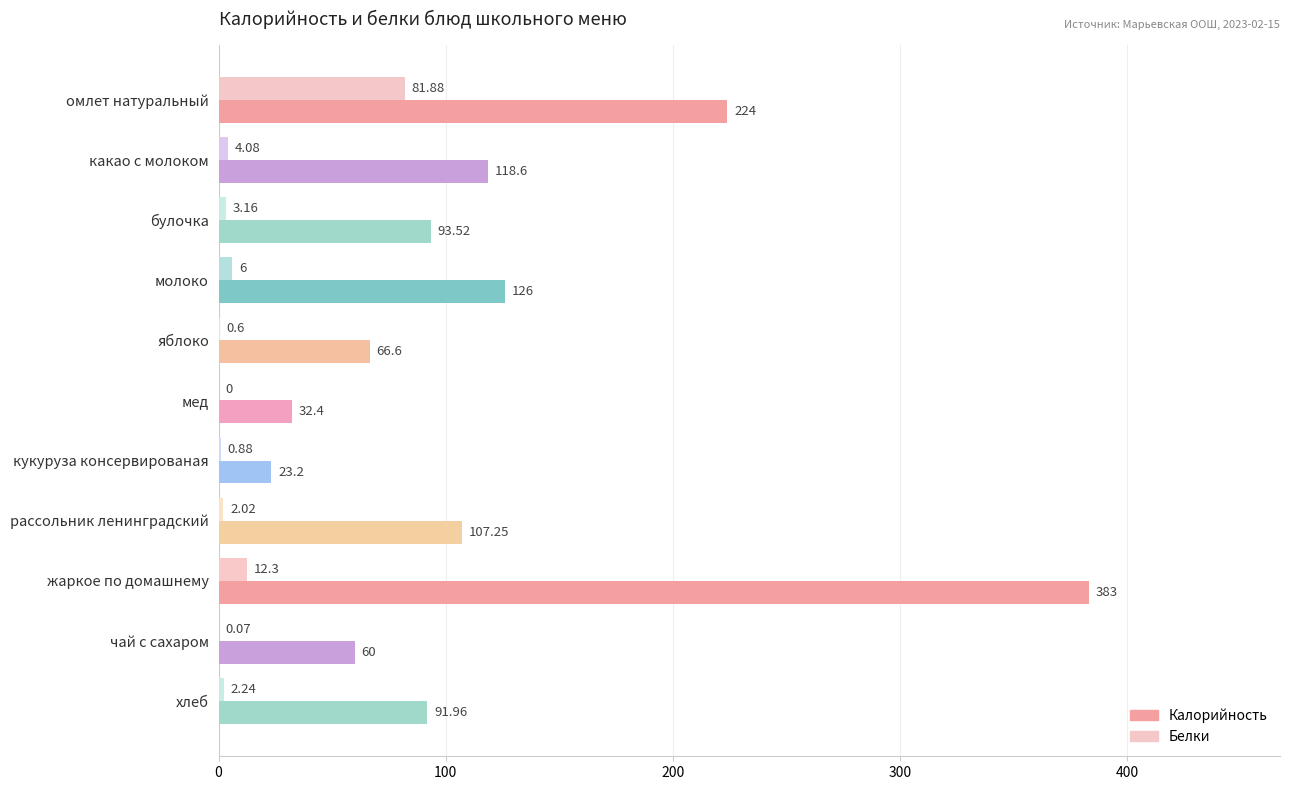

Which category has the highest value across all series?

жаркое по домашнему